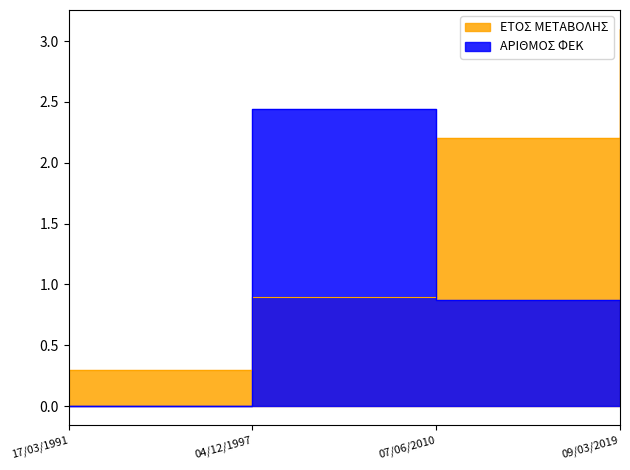

Rank the categories by ΕΤΟΣ ΜΕΤΑΒΟΛΗΣ value from highest to lowest.

09/03/2019, 07/06/2010, 04/12/1997, 17/03/1991